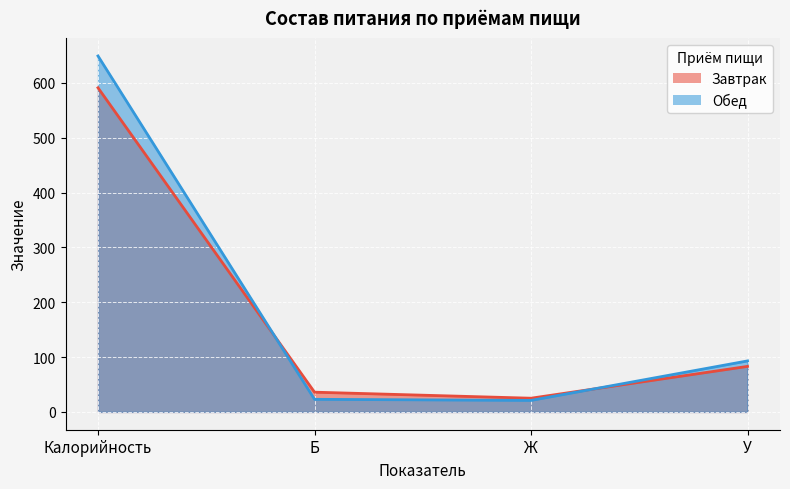

Rank the categories by Завтрак value from highest to lowest.

Калорийность, У, Б, Ж